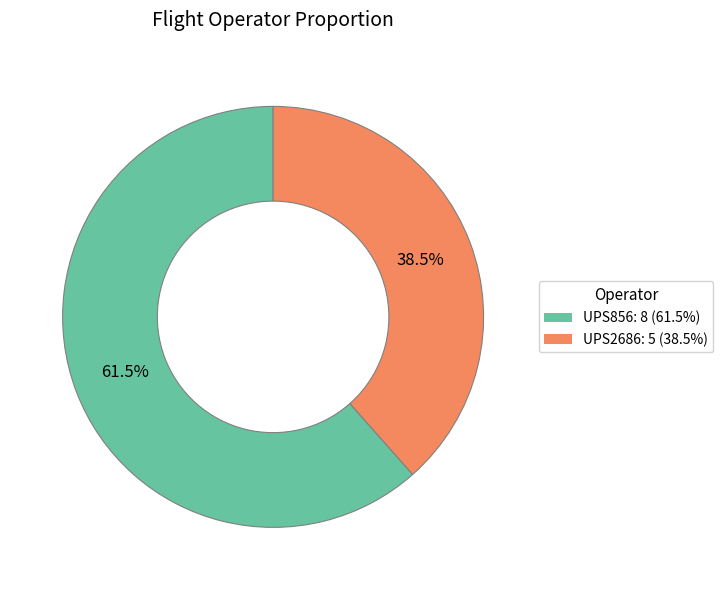

How many slices are in this pie chart?

2